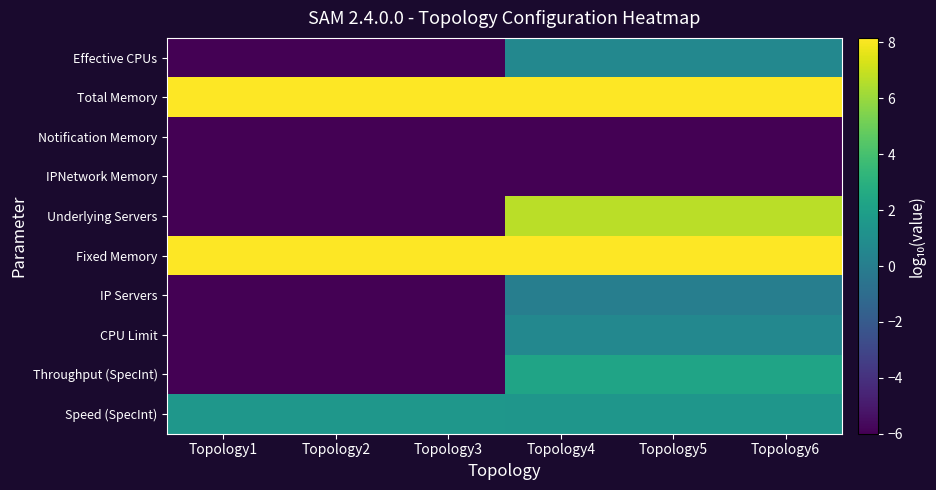

What is the smallest value displayed?

-6.0